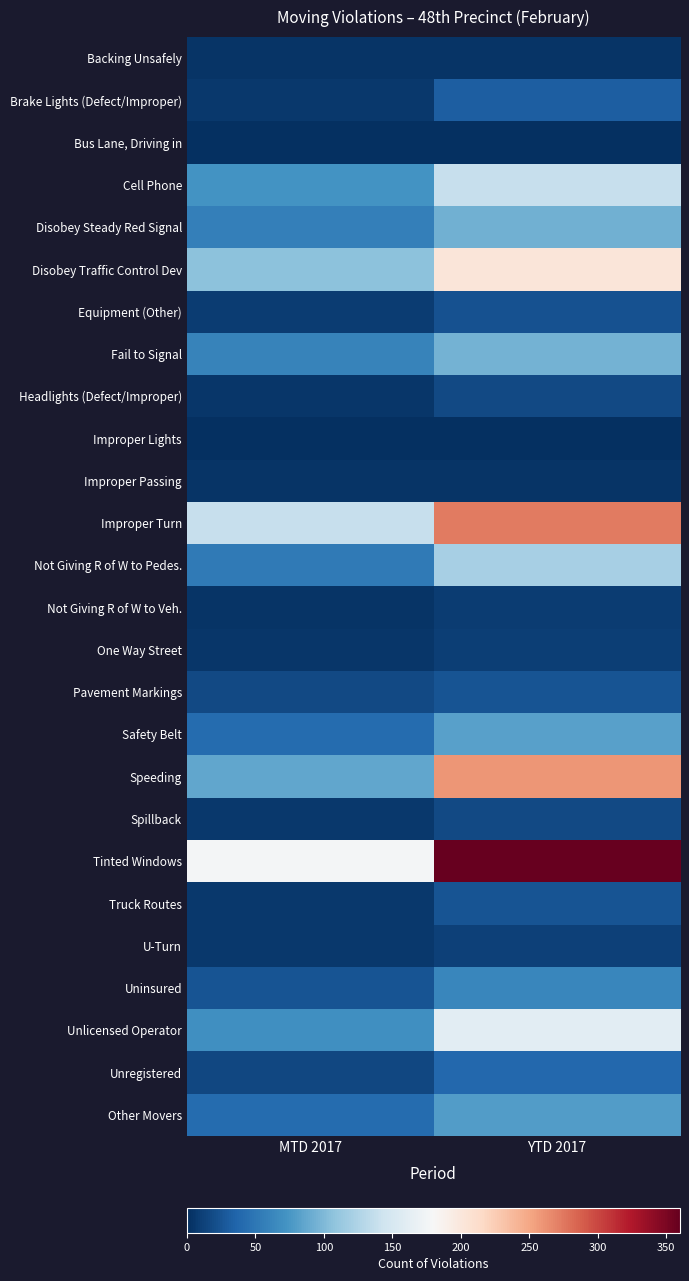

Reading right to left, transcribe all the data shown in this chart.

Backing Unsafely: YTD 2017=3	MTD 2017=3
Brake Lights (Defect/Improper): YTD 2017=32	MTD 2017=6
Bus Lane, Driving in: YTD 2017=1	MTD 2017=1
Cell Phone: YTD 2017=138	MTD 2017=72
Disobey Steady Red Signal: YTD 2017=94	MTD 2017=57
Disobey Traffic Control Dev: YTD 2017=202	MTD 2017=106
Equipment (Other): YTD 2017=23	MTD 2017=9
Fail to Signal: YTD 2017=95	MTD 2017=60
Headlights (Defect/Improper): YTD 2017=17	MTD 2017=5
Improper Lights: YTD 2017=1	MTD 2017=1
Improper Passing: YTD 2017=4	MTD 2017=4
Improper Turn: YTD 2017=273	MTD 2017=138
Not Giving R of W to Pedes.: YTD 2017=120	MTD 2017=53
Not Giving R of W to Veh.: YTD 2017=9	MTD 2017=3
One Way Street: YTD 2017=10	MTD 2017=5
Pavement Markings: YTD 2017=25	MTD 2017=17
Safety Belt: YTD 2017=82	MTD 2017=41
Speeding: YTD 2017=259	MTD 2017=87
Spillback: YTD 2017=18	MTD 2017=7
Tinted Windows: YTD 2017=360	MTD 2017=177
Truck Routes: YTD 2017=24	MTD 2017=6
U-Turn: YTD 2017=12	MTD 2017=6
Uninsured: YTD 2017=63	MTD 2017=25
Unlicensed Operator: YTD 2017=161	MTD 2017=69
Unregistered: YTD 2017=39	MTD 2017=16
Other Movers: YTD 2017=79	MTD 2017=41